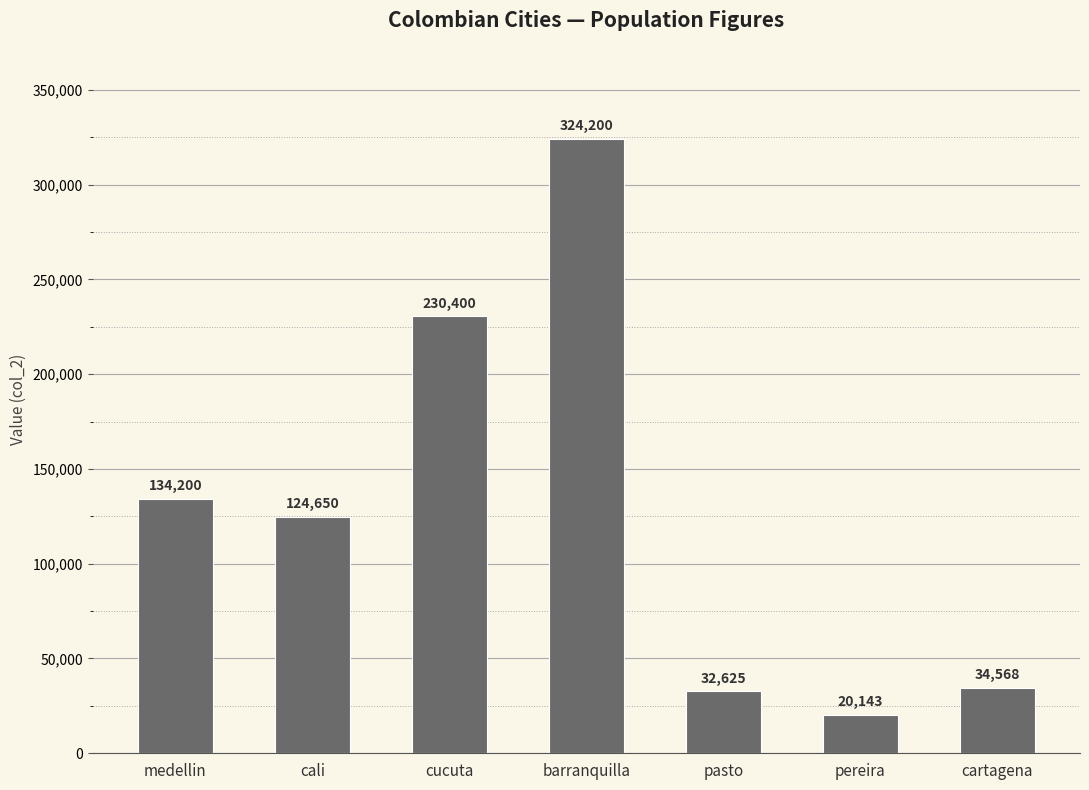

The chart shows a value of 32625 at pasto. True or false?

True